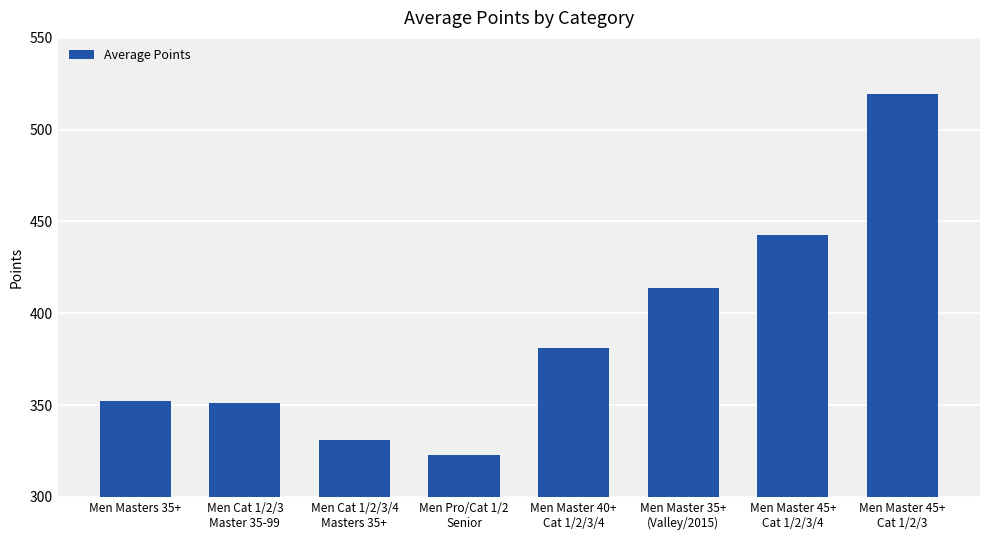

How many series are shown in this chart?

1